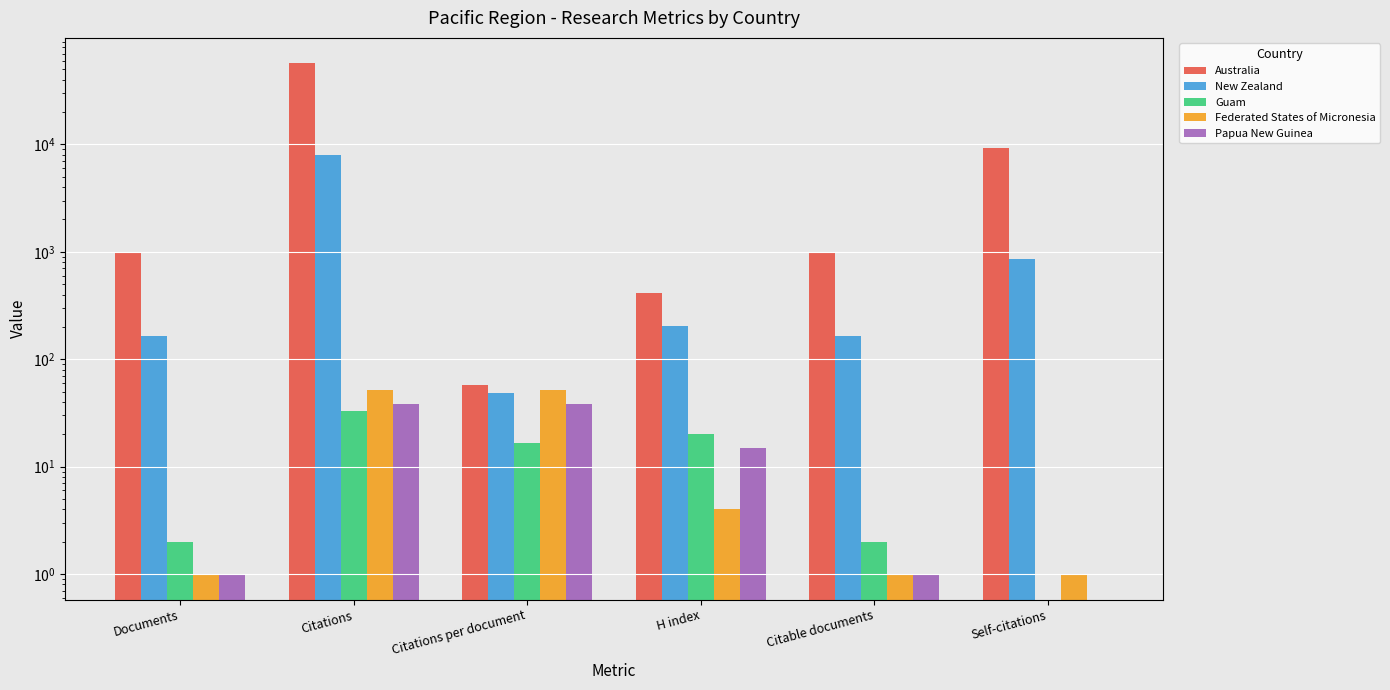

Between Citations and H index, which series saw the biggest shift?

Australia